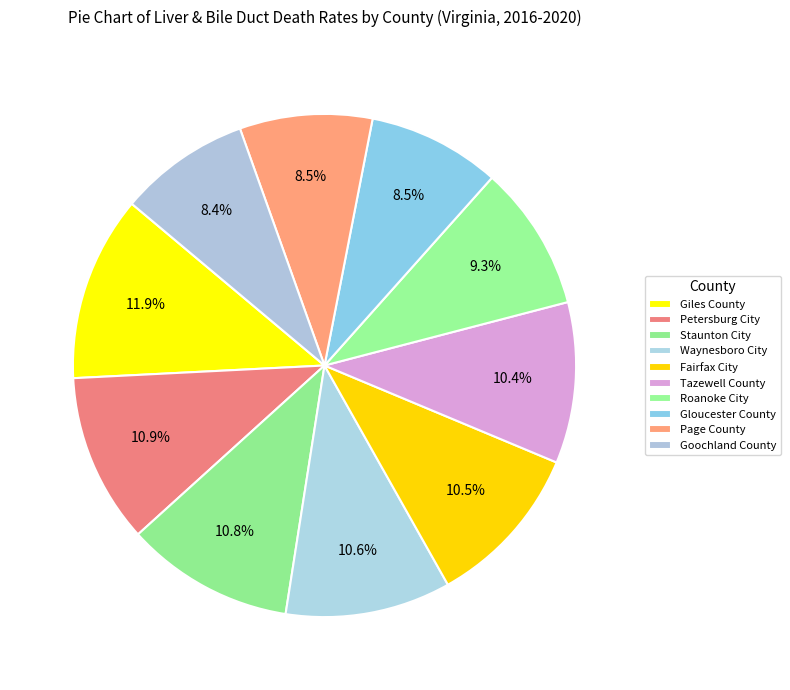

How many segments does this pie chart have?

10